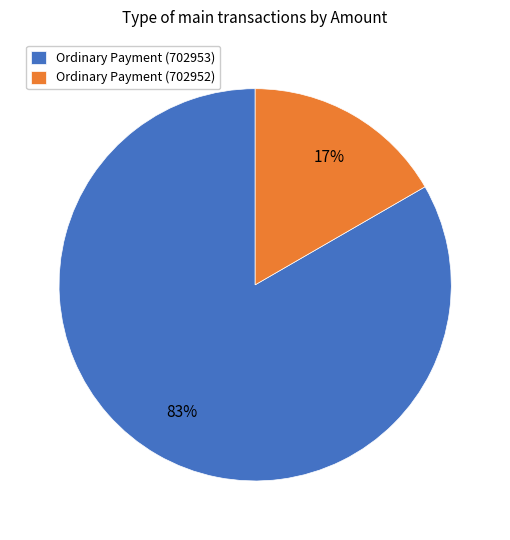

To the nearest percent, what is the combined percentage of Ordinary Payment (702953) and Ordinary Payment (702952)?

100%